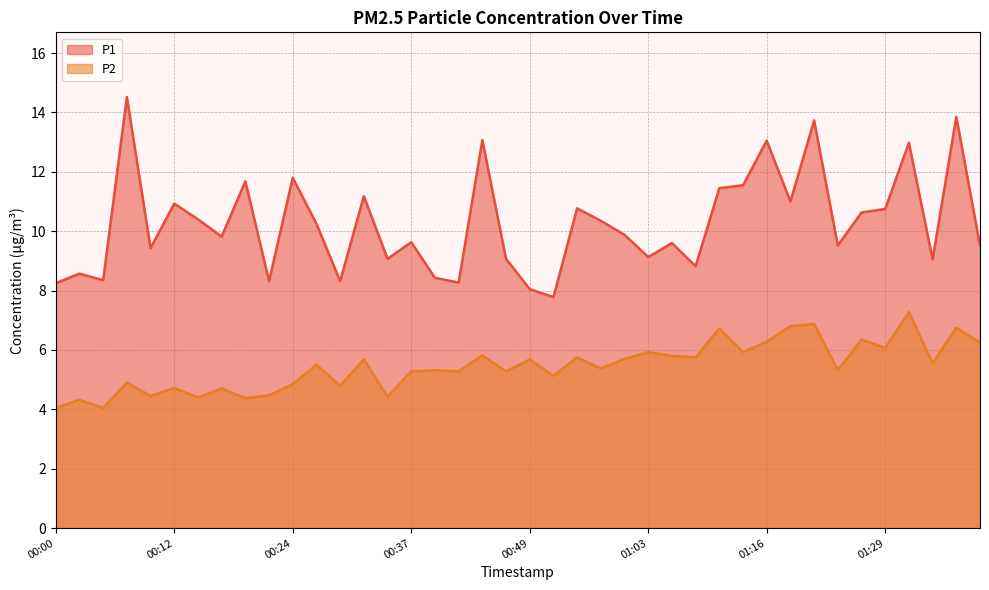

The P1 series shows 3.8 at 01:31. True or false?

False